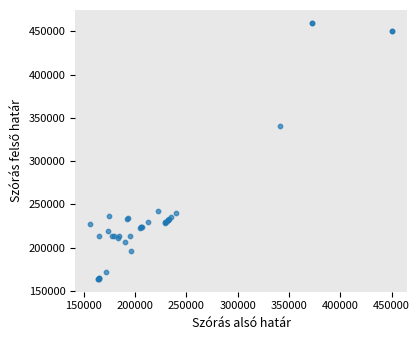

What Y value in the scatter plot is closest to 311892?

340977